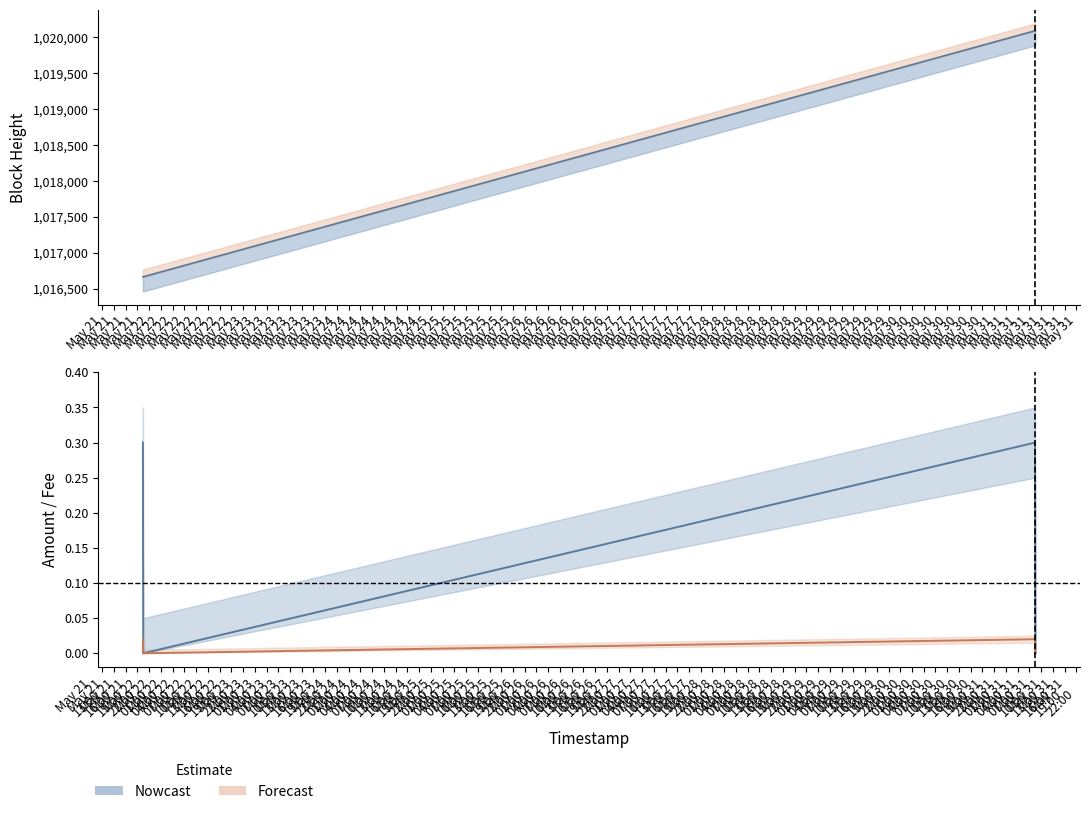

What is the total value across all series at May 21?

0.3